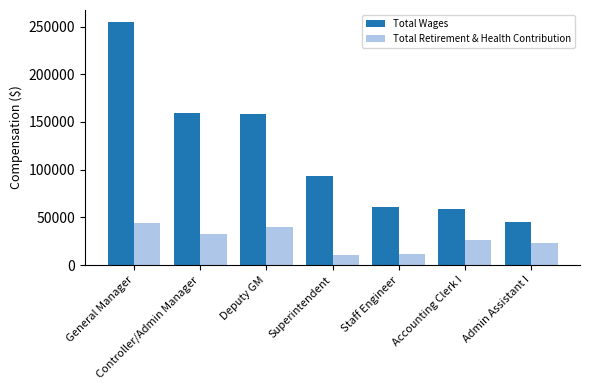

What is the approximate value of Total Wages at Deputy GM, to the nearest 10?

158360